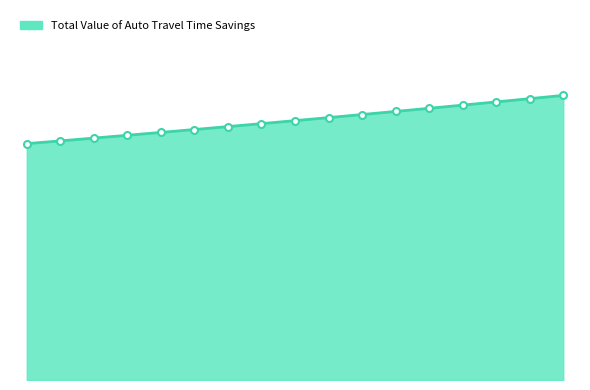

What is the value of the 14th point from the left?

3103613